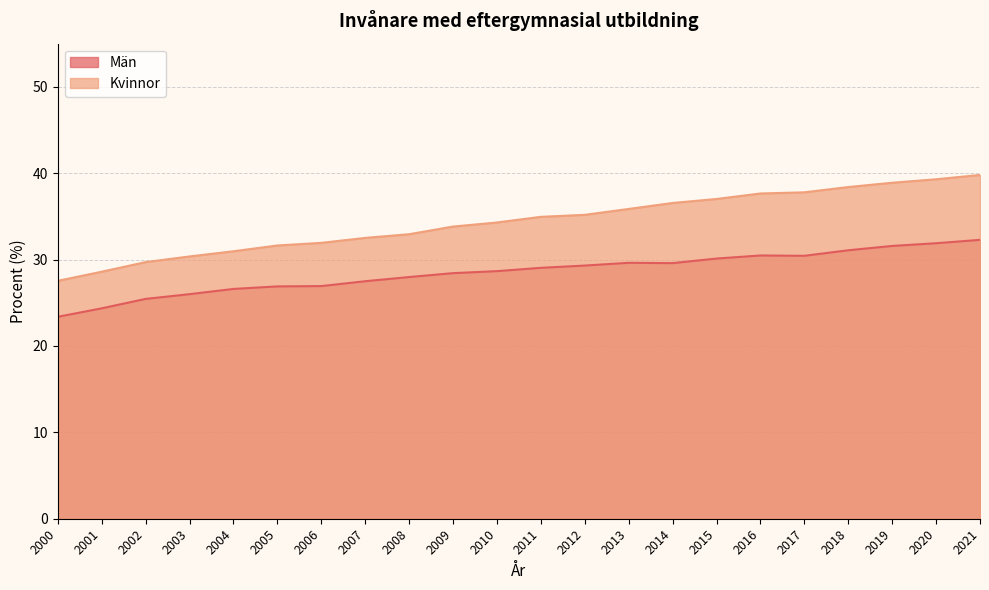

True or false: Män and Kvinnor intersect in this chart.

False